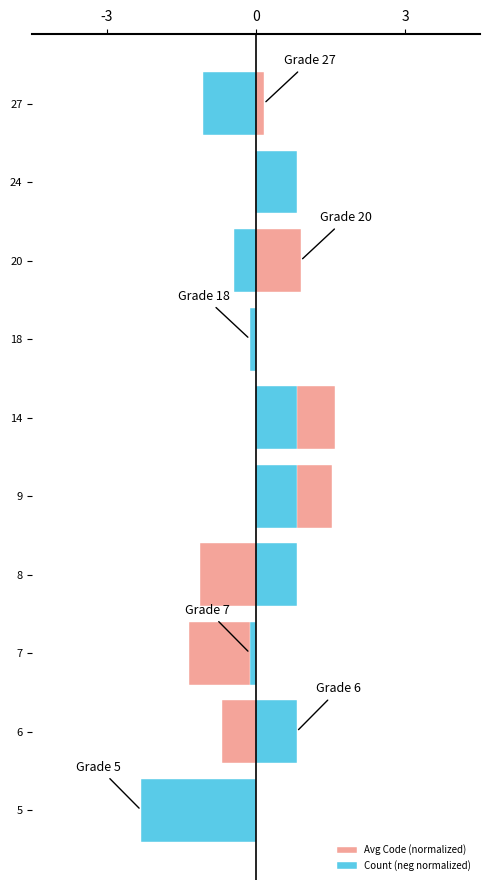

What is the difference between the second highest and second lowest values in the Avg Code (normalized) series?

2.6